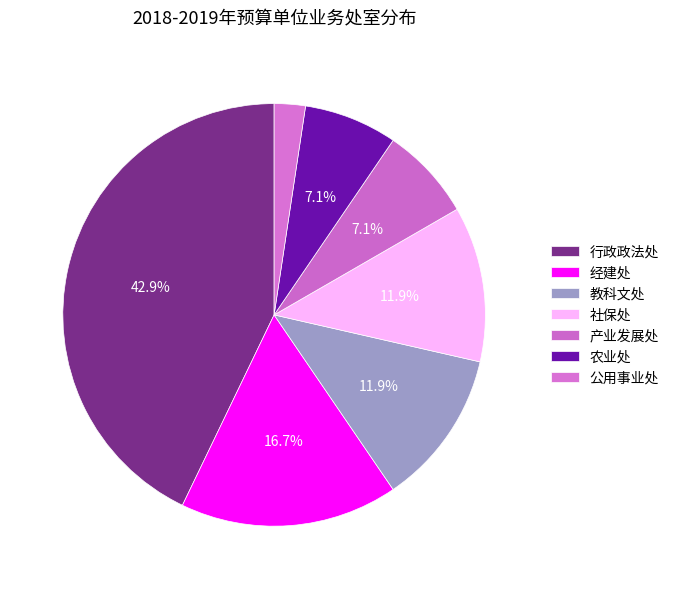

What is the smallest slice in the pie chart?

公用事业处